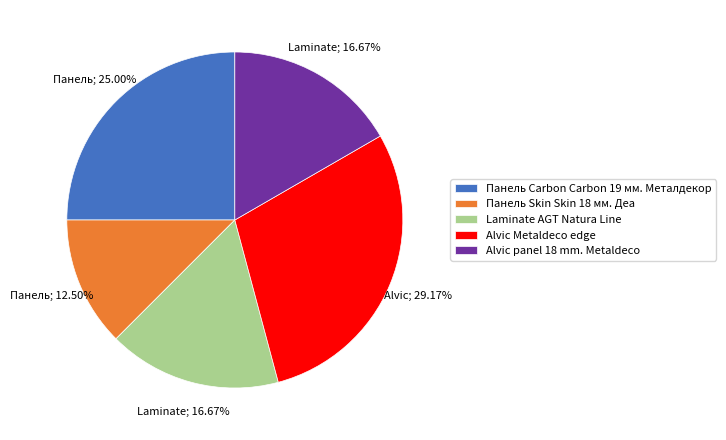

Which slice is the largest?

Alvic Metaldeco edge